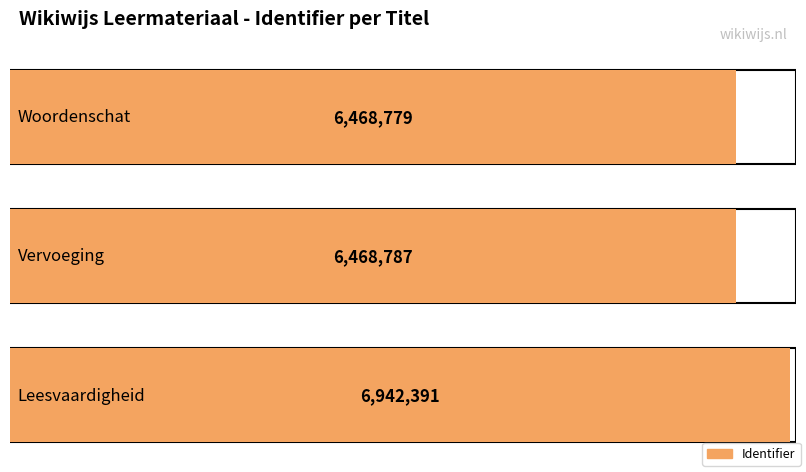

What is the label of the 2nd bar from the left?

Vervoeging